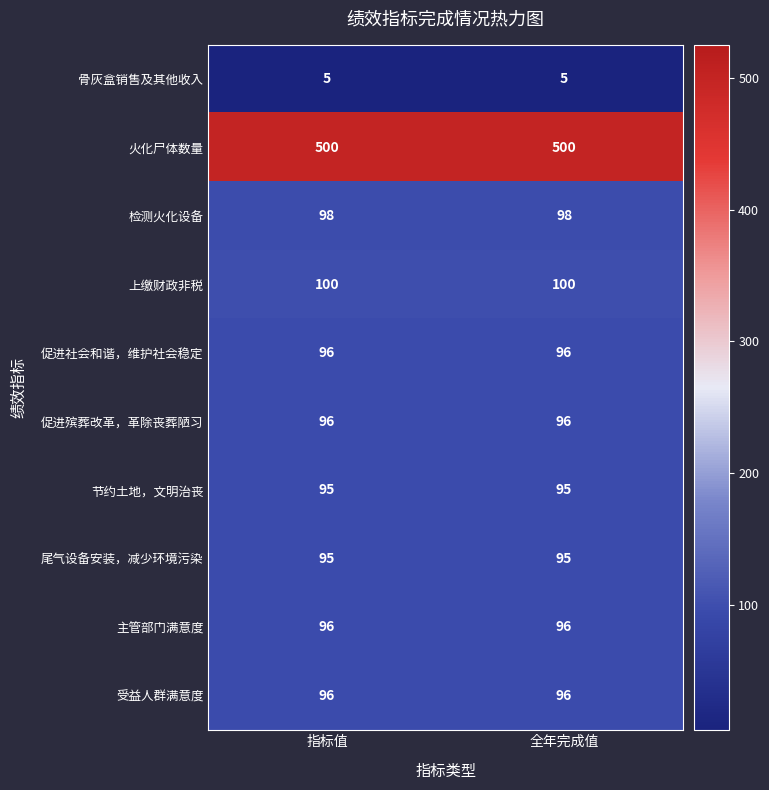

What is the difference between the highest and lowest values at 指标值?

495